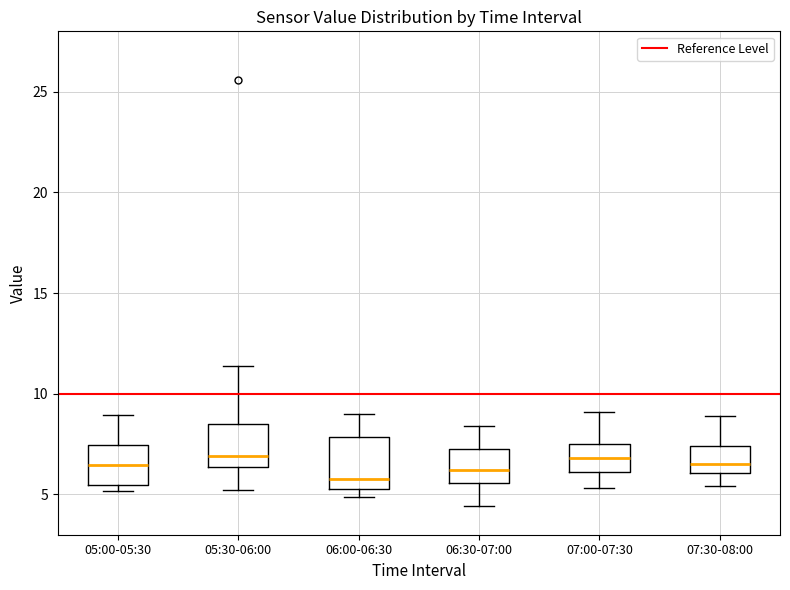

Where is the upper edge of the box for 05:00-05:30 on the y-axis? The values are not printed on the chart, so give them approximately, as read against the axis.

7.5